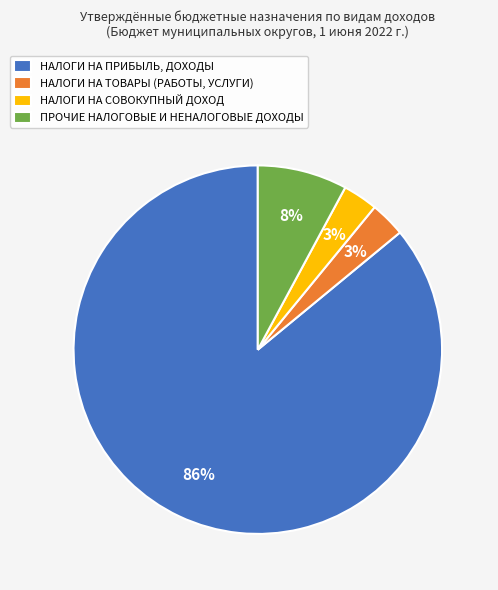

Which category has the biggest portion of the pie?

НАЛОГИ НА ПРИБЫЛЬ, ДОХОДЫ